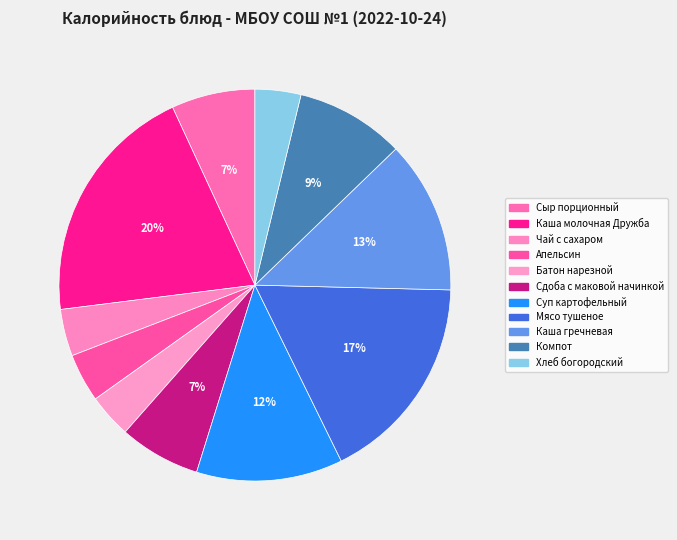

How many segments does this pie chart have?

11